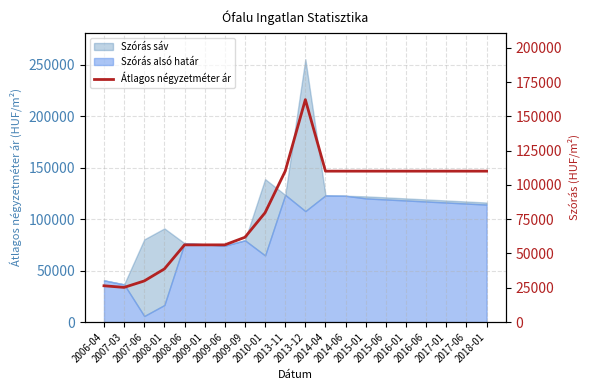

What is the greatest value displayed?

162142